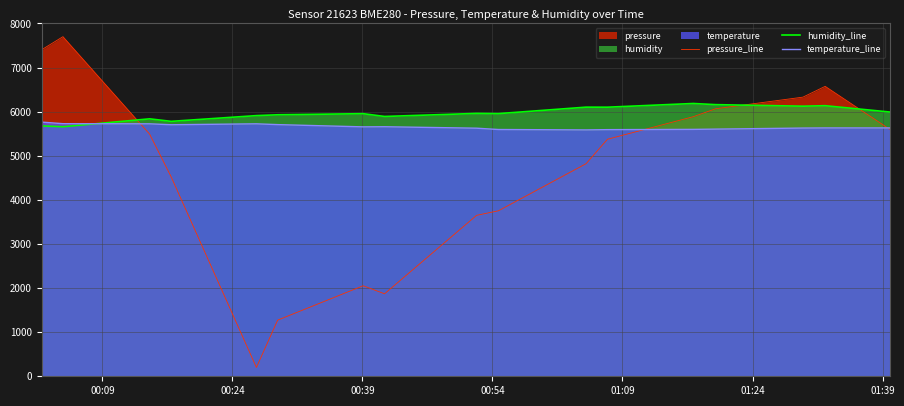

What is the maximum value shown in the chart?

7700.0